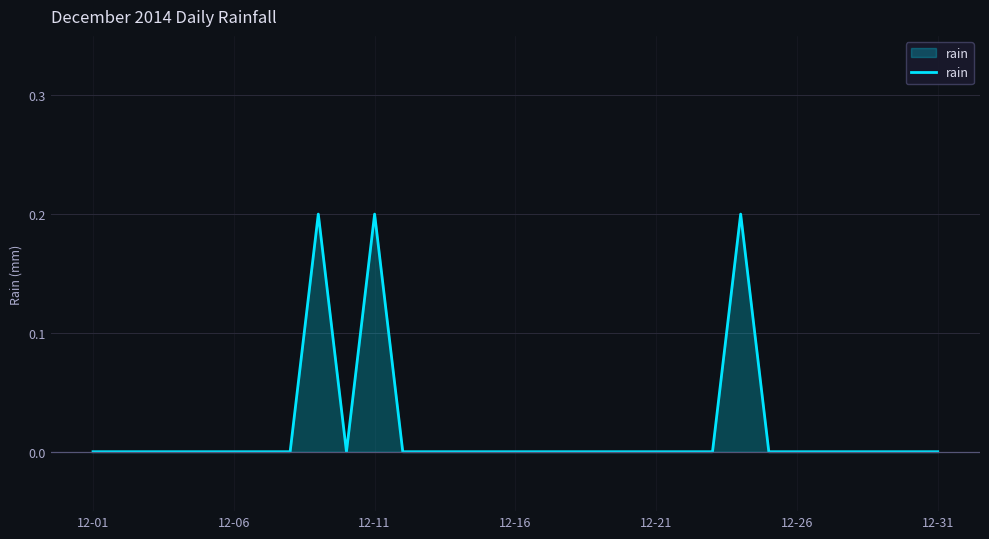

Is this an area chart (filled region under the line)?

Yes